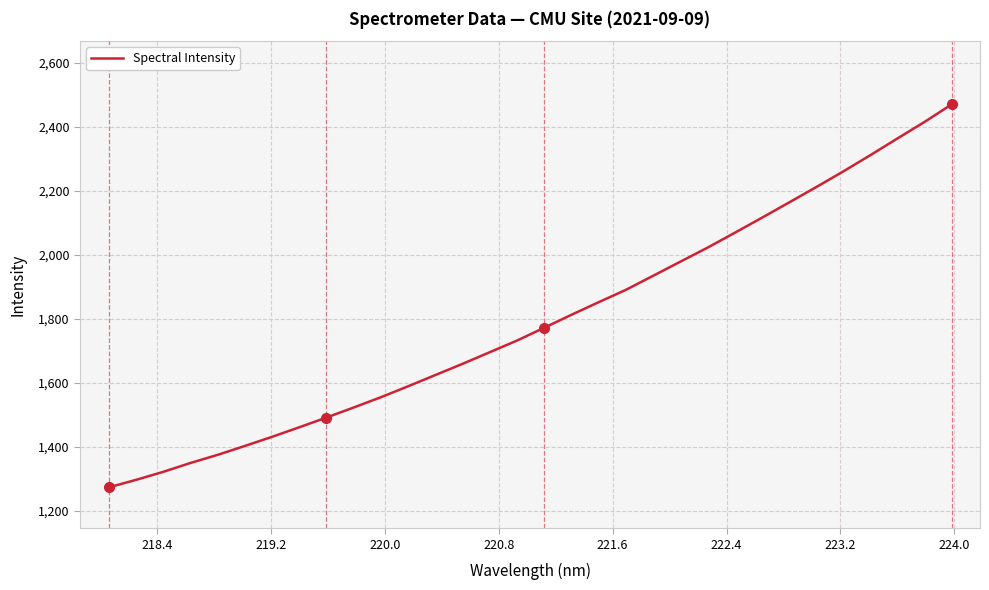

Reading left to right, transcribe all the data shown in this chart.

1273.9	1297.3	1322.3	1350.0	1375.4	1403.1	1431.7	1461.5	1491.9	1523.2	1555.3	1589.5	1624.5	1659.5	1695.8	1732.0	1772.0	1812.4	1851.7	1890.1	1933.9	1977.9	2021.7	2068.0	2114.9	2162.6	2210.7	2259.8	2310.7	2363.0	2414.7	2469.6